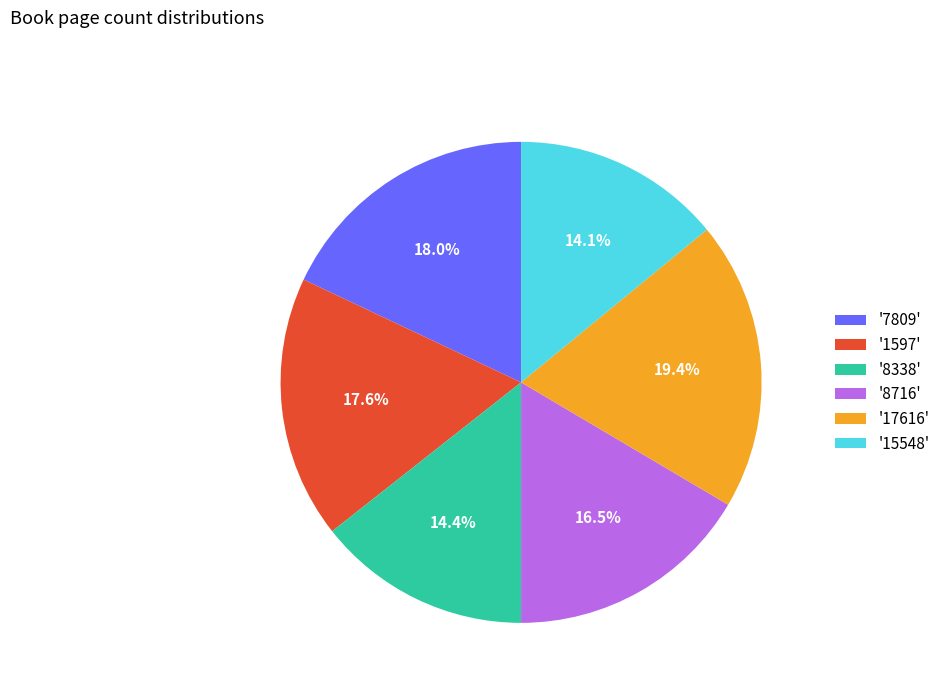

Does '8338' account for over 50% of the chart?

No